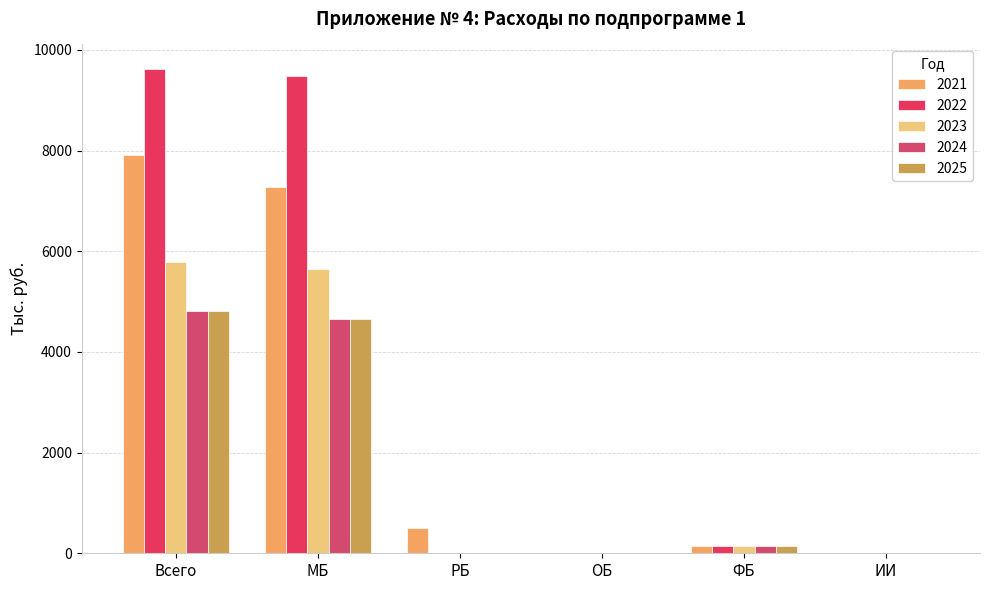

What is the maximum value shown in the chart?

9628.7